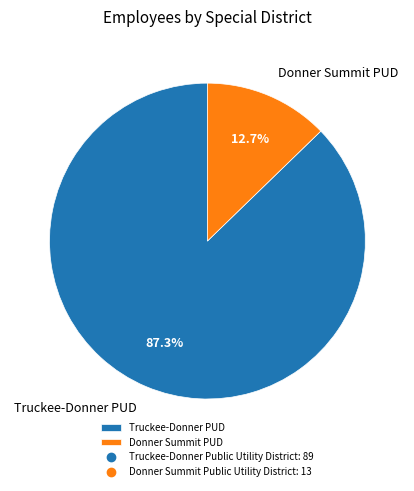

Rank the categories by value from lowest to highest.

Donner Summit PUD, Truckee-Donner PUD